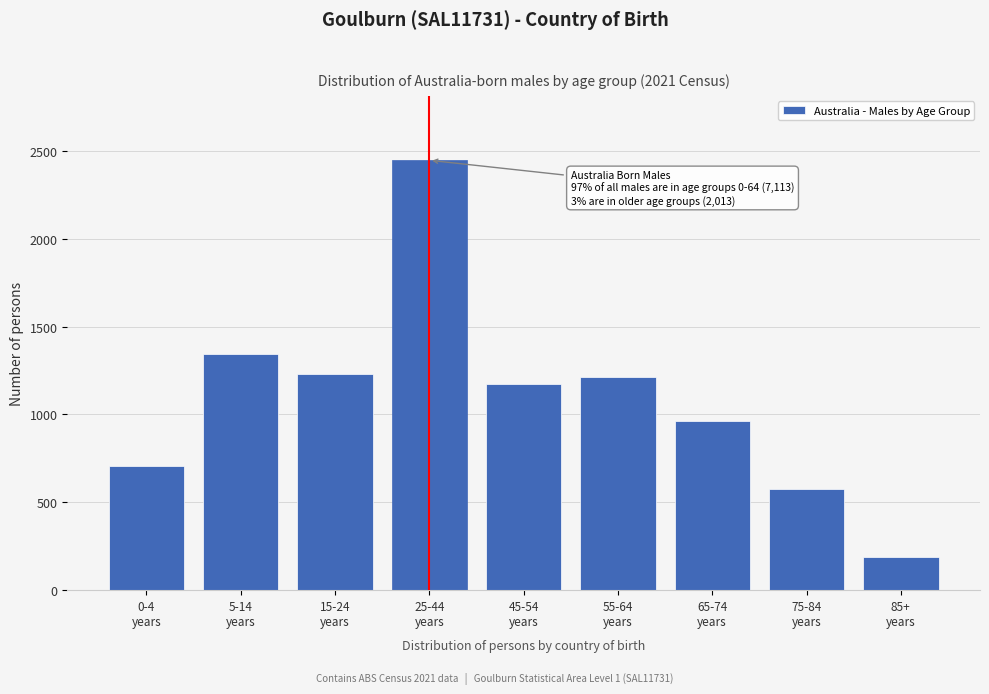

Reading left to right, extract all data points from this chart.

708	1341	1230	2446	1173	1215	961	577	189